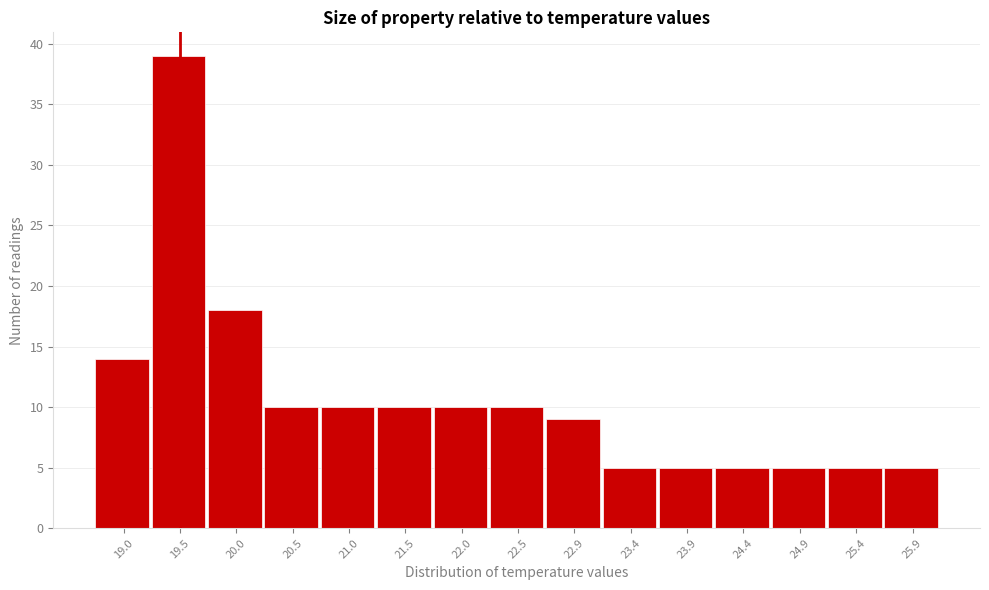

Reading right to left, what are all the values shown in this chart?

25.9=5	25.4=5	24.9=5	24.4=5	23.9=5	23.4=5	22.9=9	22.5=10	22.0=10	21.5=10	21.0=10	20.5=10	20.0=18	19.5=39	19.0=14